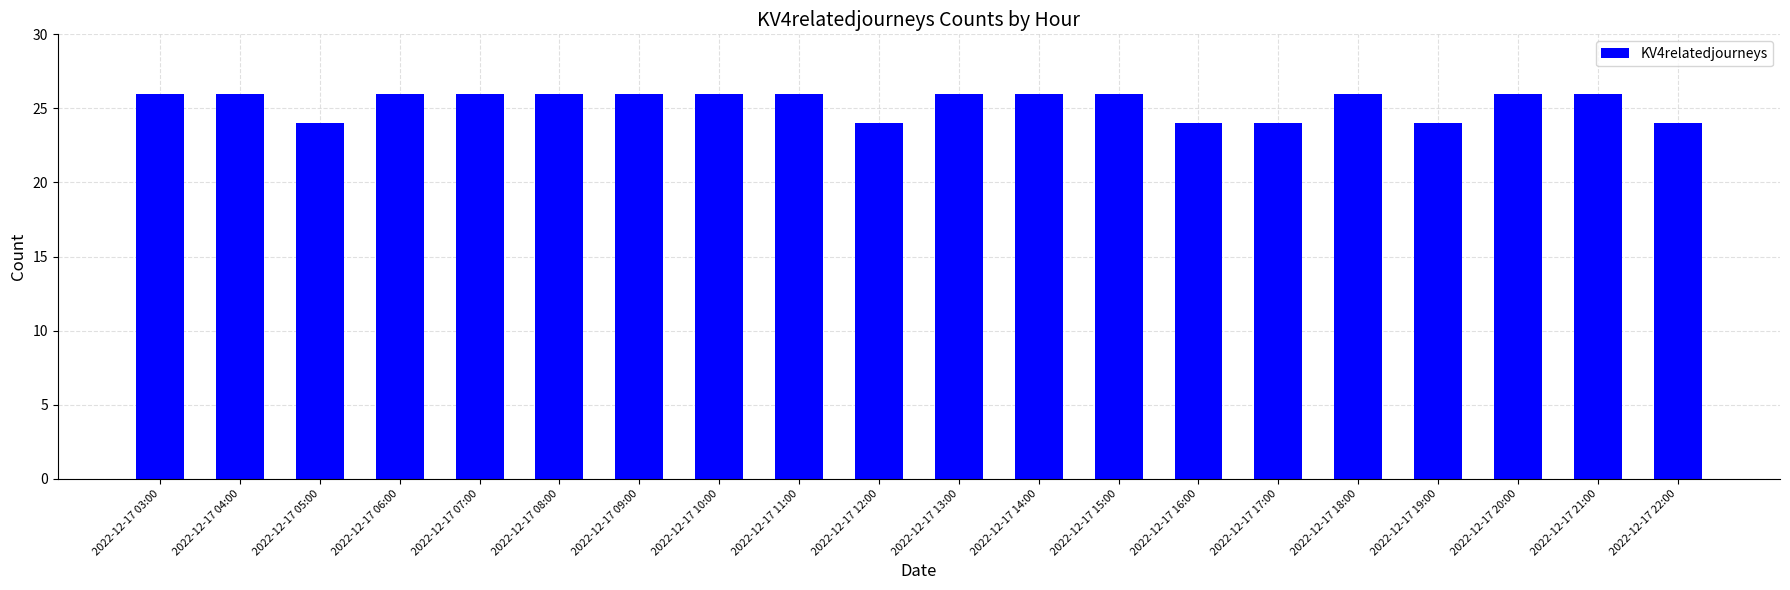

What is the ratio of the value at 2022-12-17 16:00 to the value at 2022-12-17 13:00?

0.9